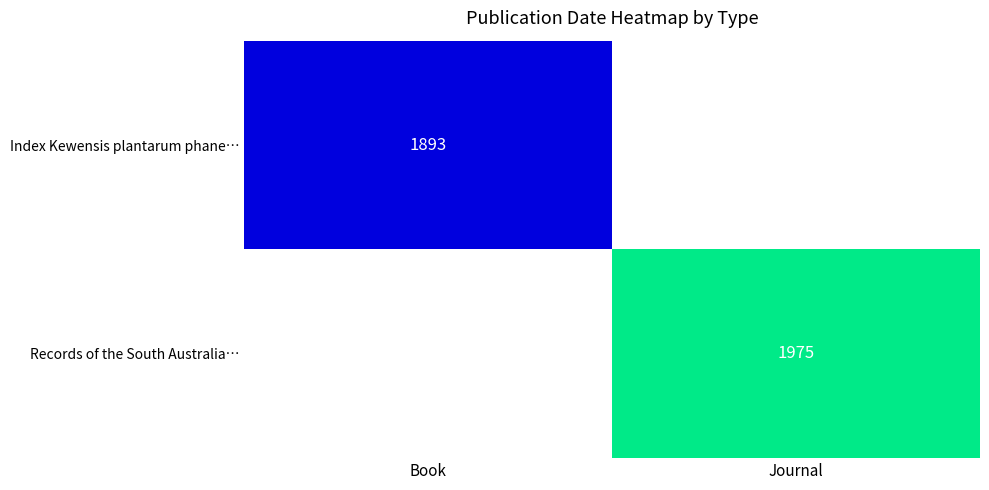

Is it true that Records of the South Australia… equals 1975 at Journal?

True